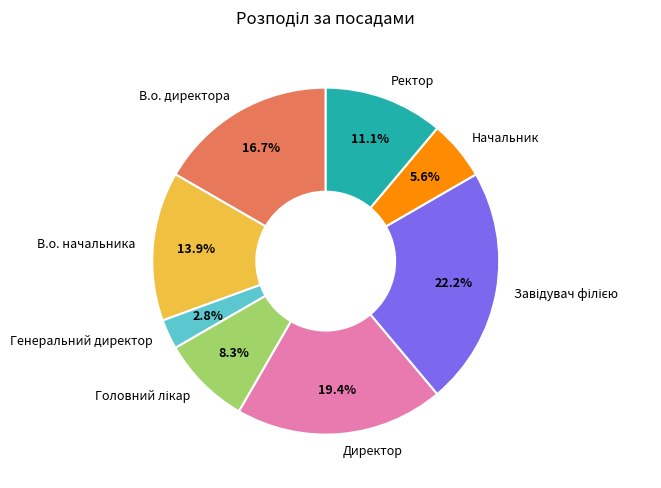

How many segments does this pie chart have?

8